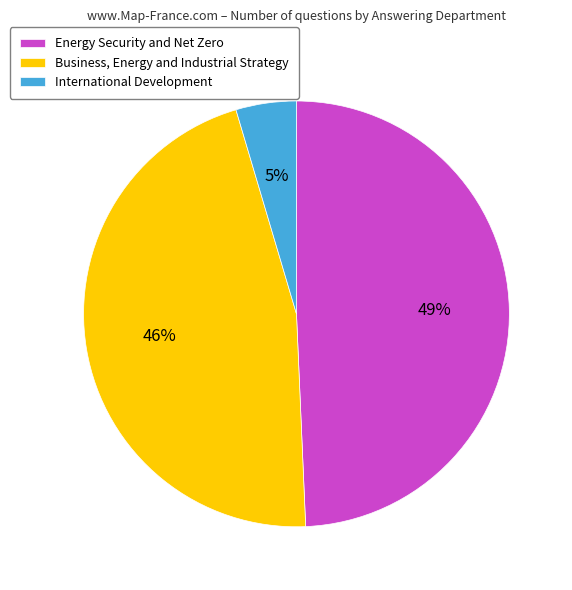

Is the sum of International Development and Energy Security and Net Zero greater than half?

Yes